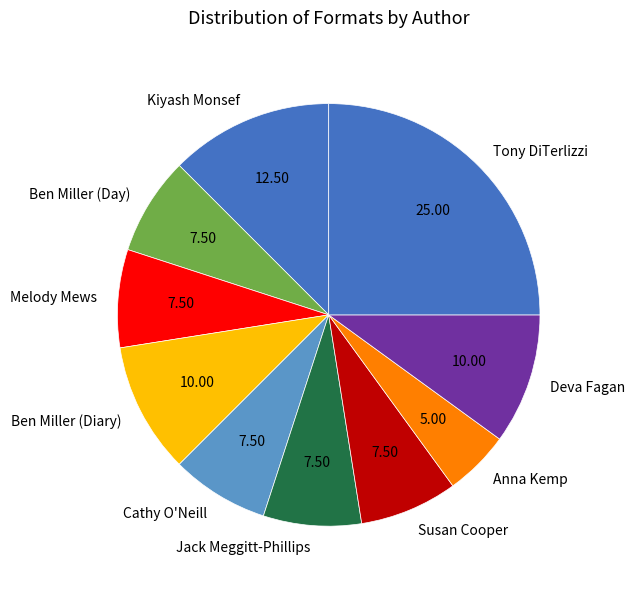

How many slices are in this pie chart?

10